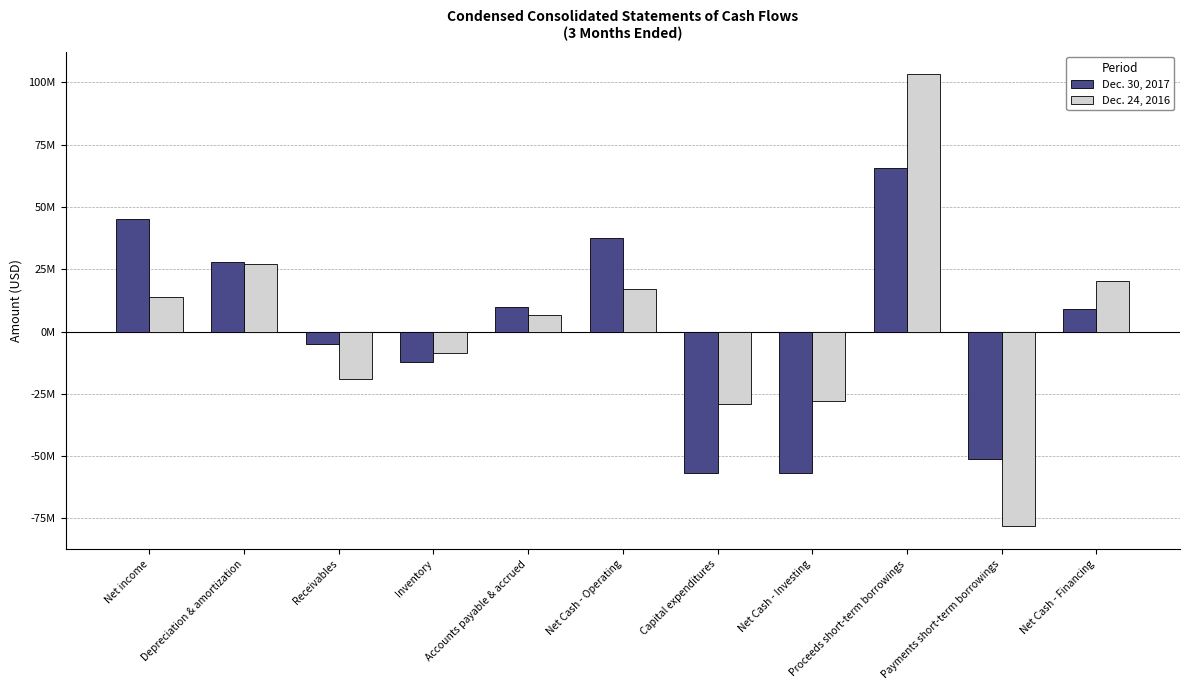

What is the label of the 1st bar from the left?

Net income